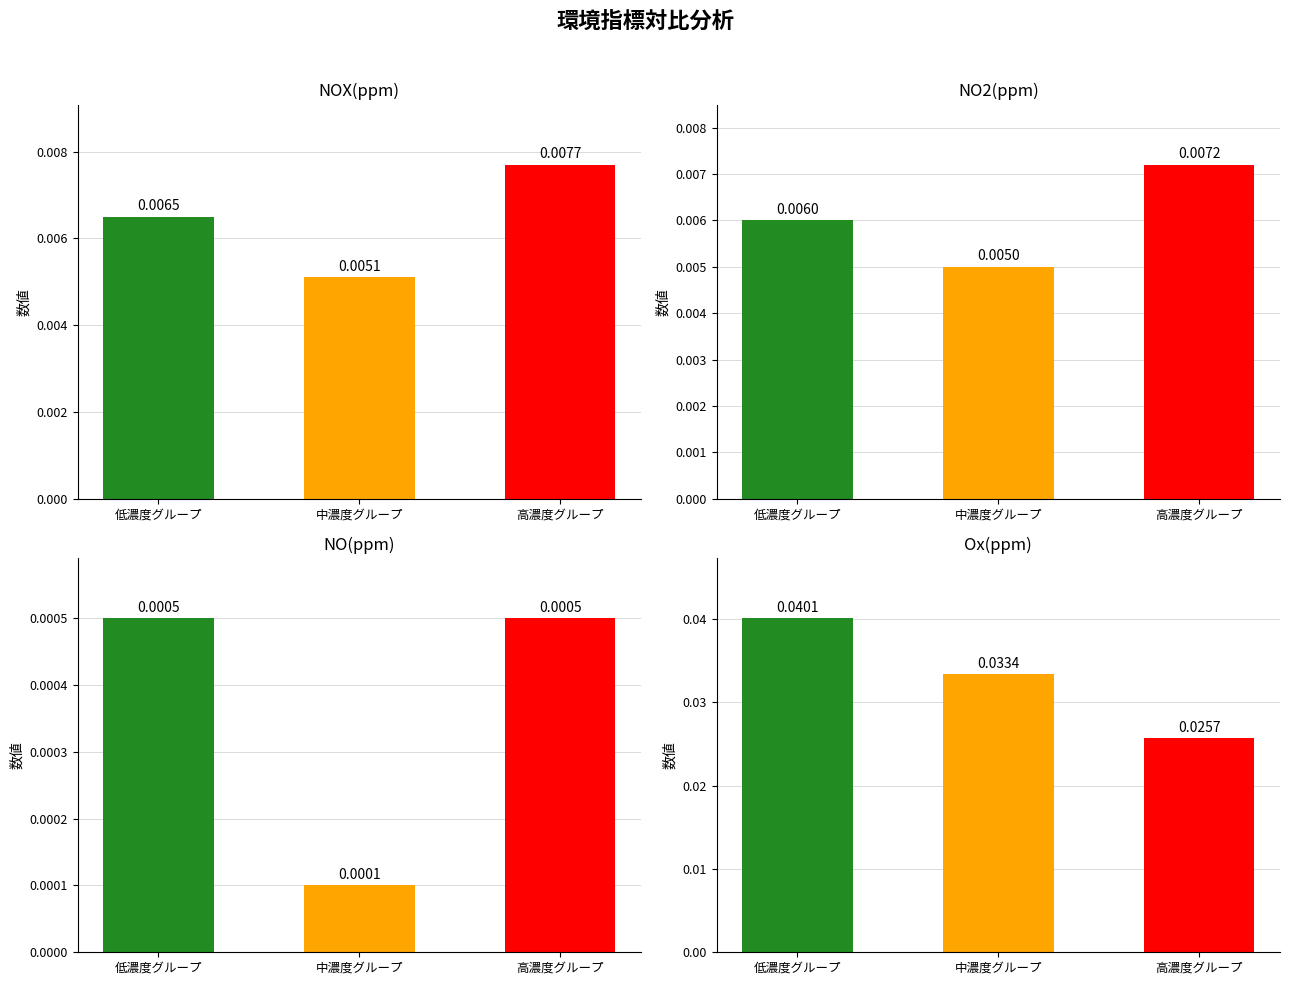

What position from the left is 中濃度グループ?

2